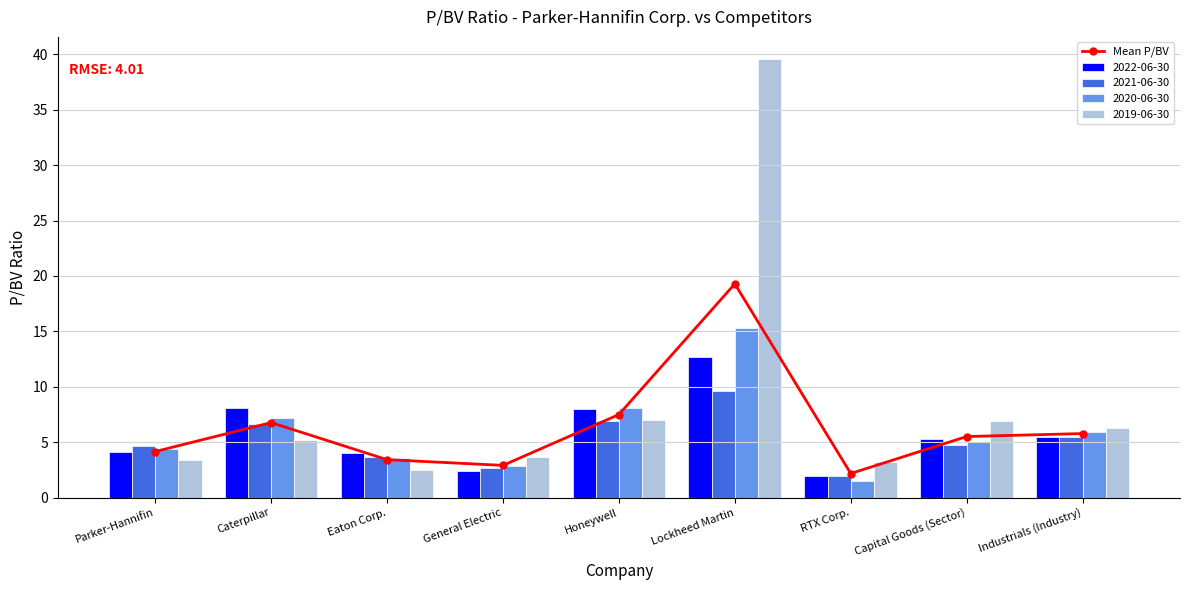

Rank the categories by value from highest to lowest.

Lockheed Martin, Honeywell, Caterpillar, Industrials (Industry), Capital Goods (Sector), Parker-Hannifin, Eaton Corp., General Electric, RTX Corp.